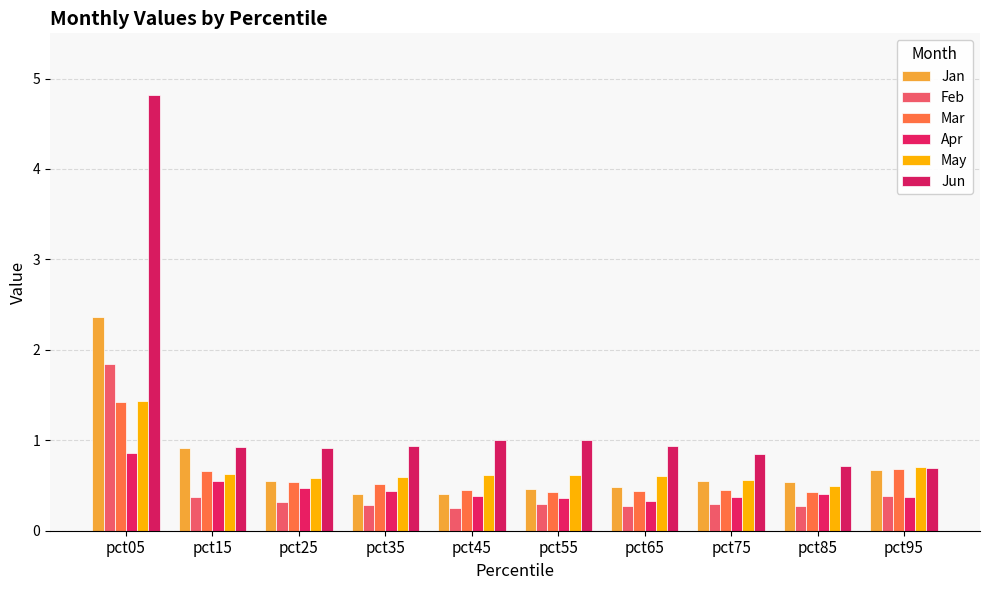

True or false: Jan has a value of 0.5 at pct95.

False